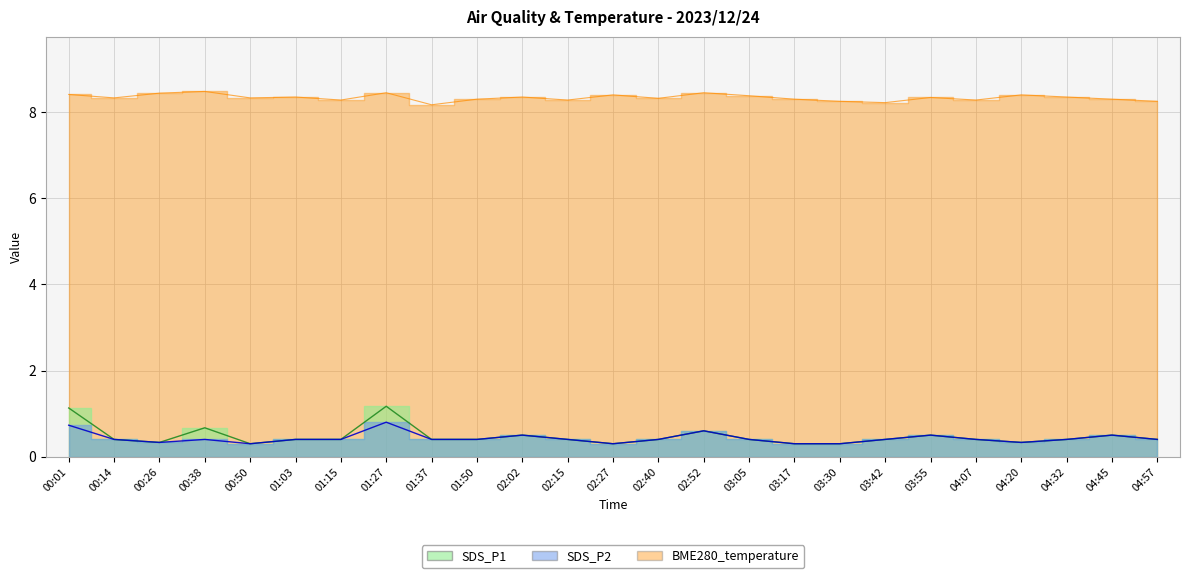

Which series has the largest total across all categories?

BME280_temperature